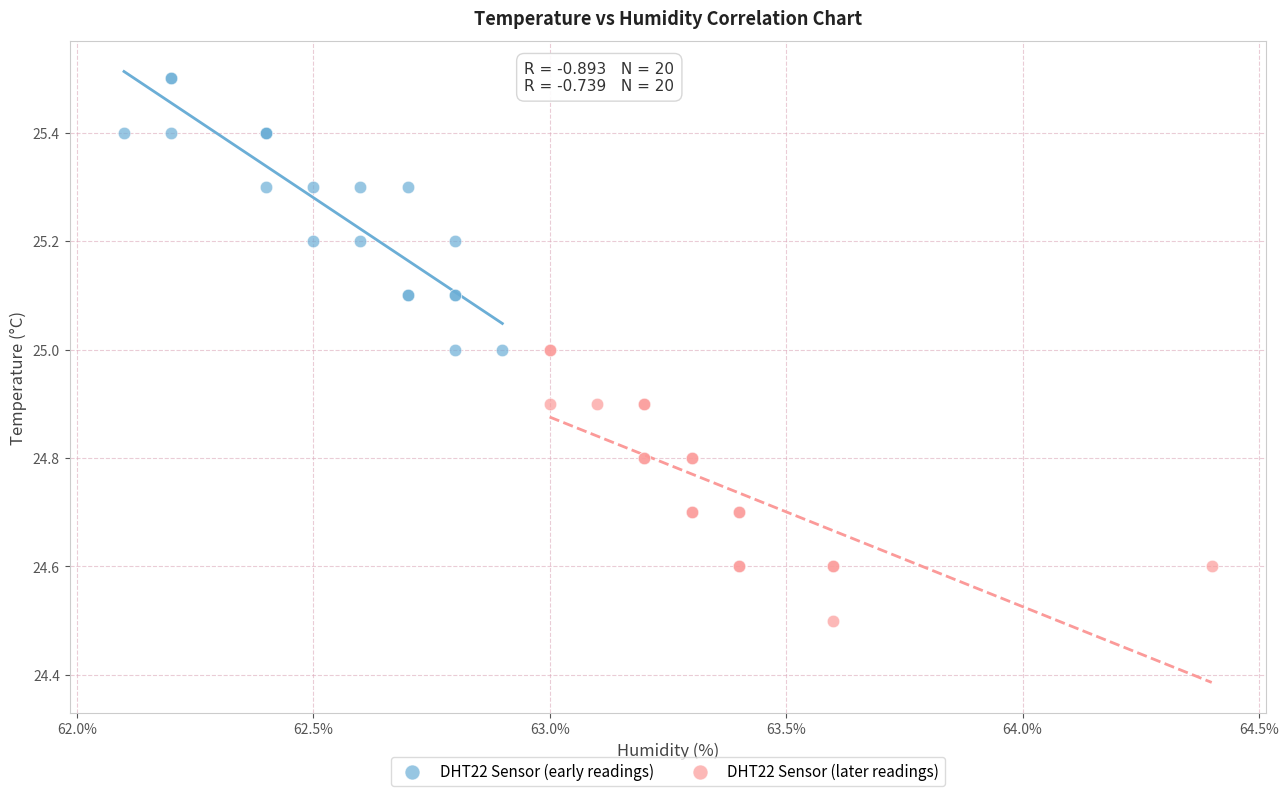

Which series reaches the maximum Y coordinate?

DHT22 Sensor (early readings)